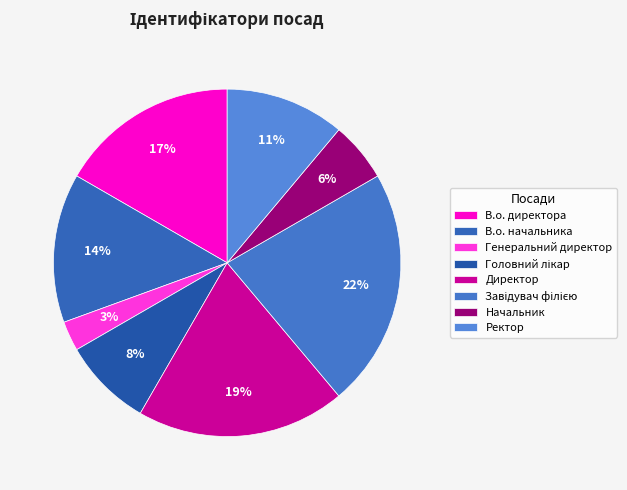

What is the largest slice in the pie chart?

Завідувач філією